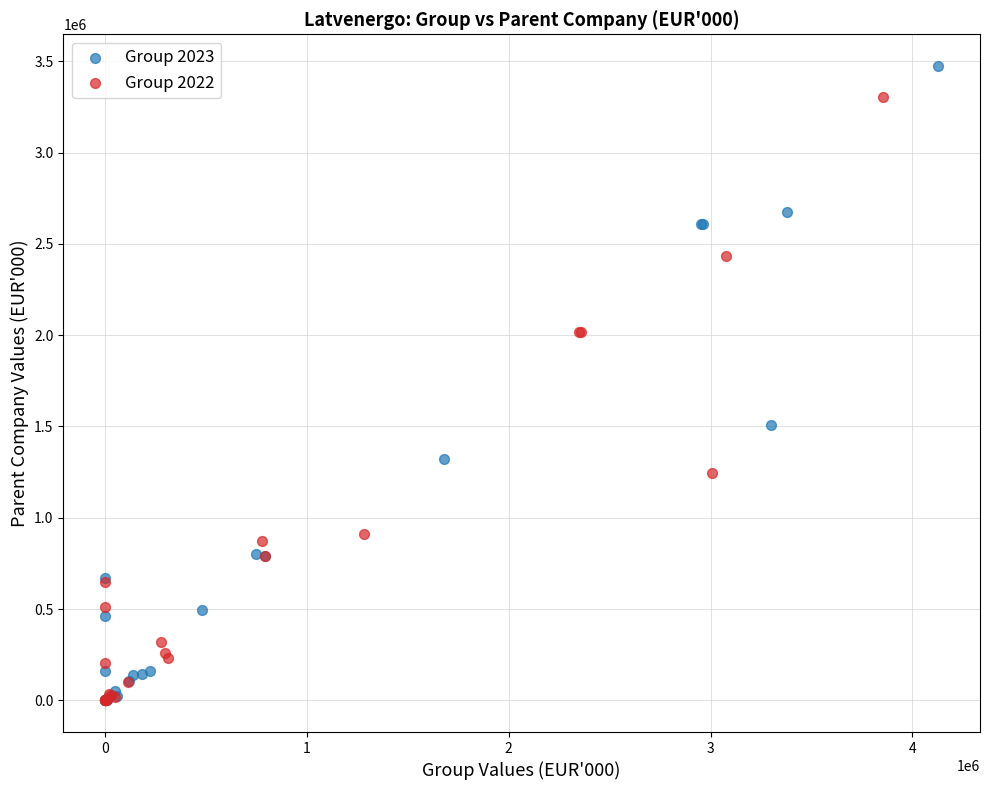

What are all the series names shown in the legend?

Group 2023, Group 2022